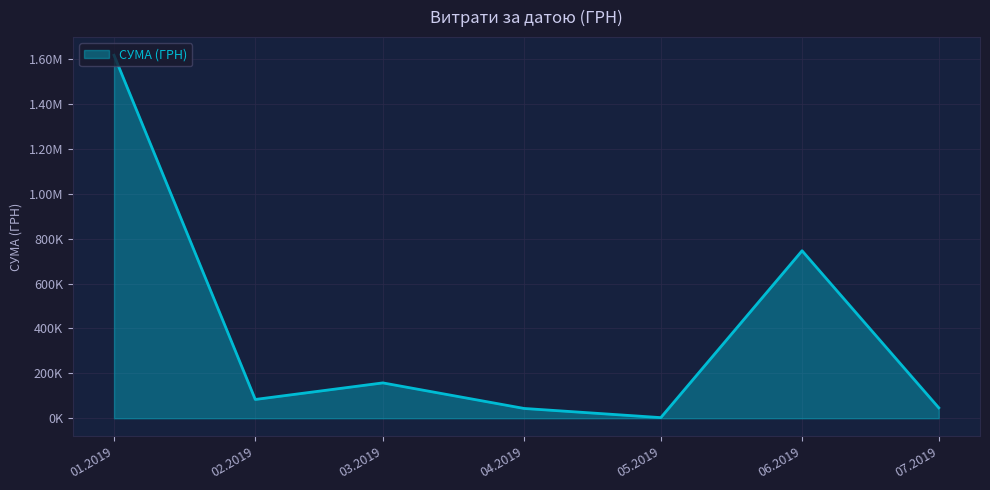

Does the chart display data point markers on the line(s)?

No